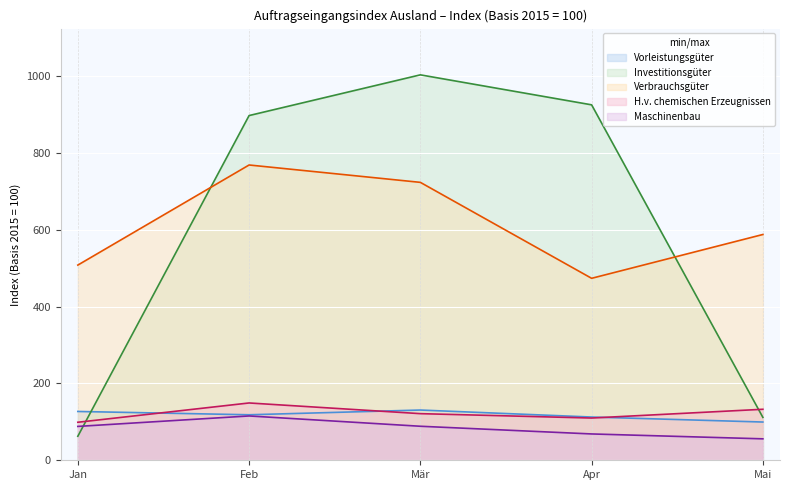

How many times do Investitionsgüter and Vorleistungsgüter cross each other?

1